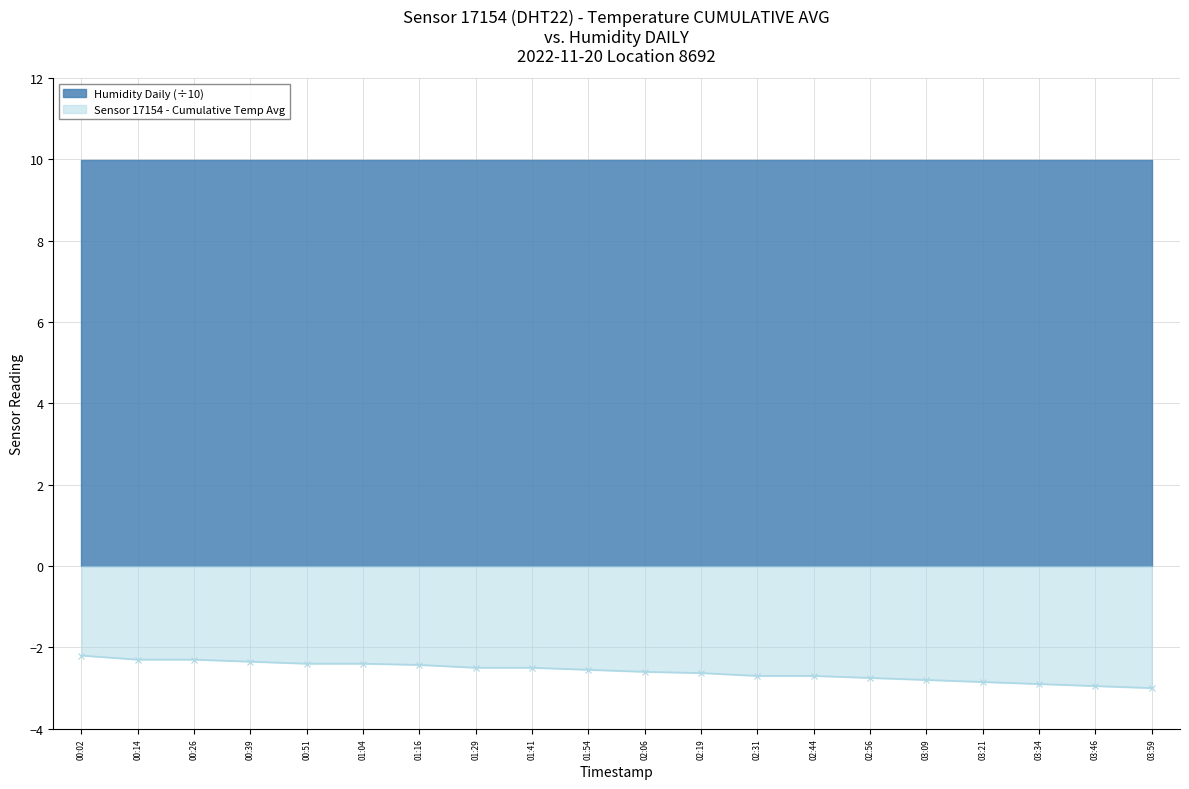

True or false: the data shows -2.4 at 00:51.

True